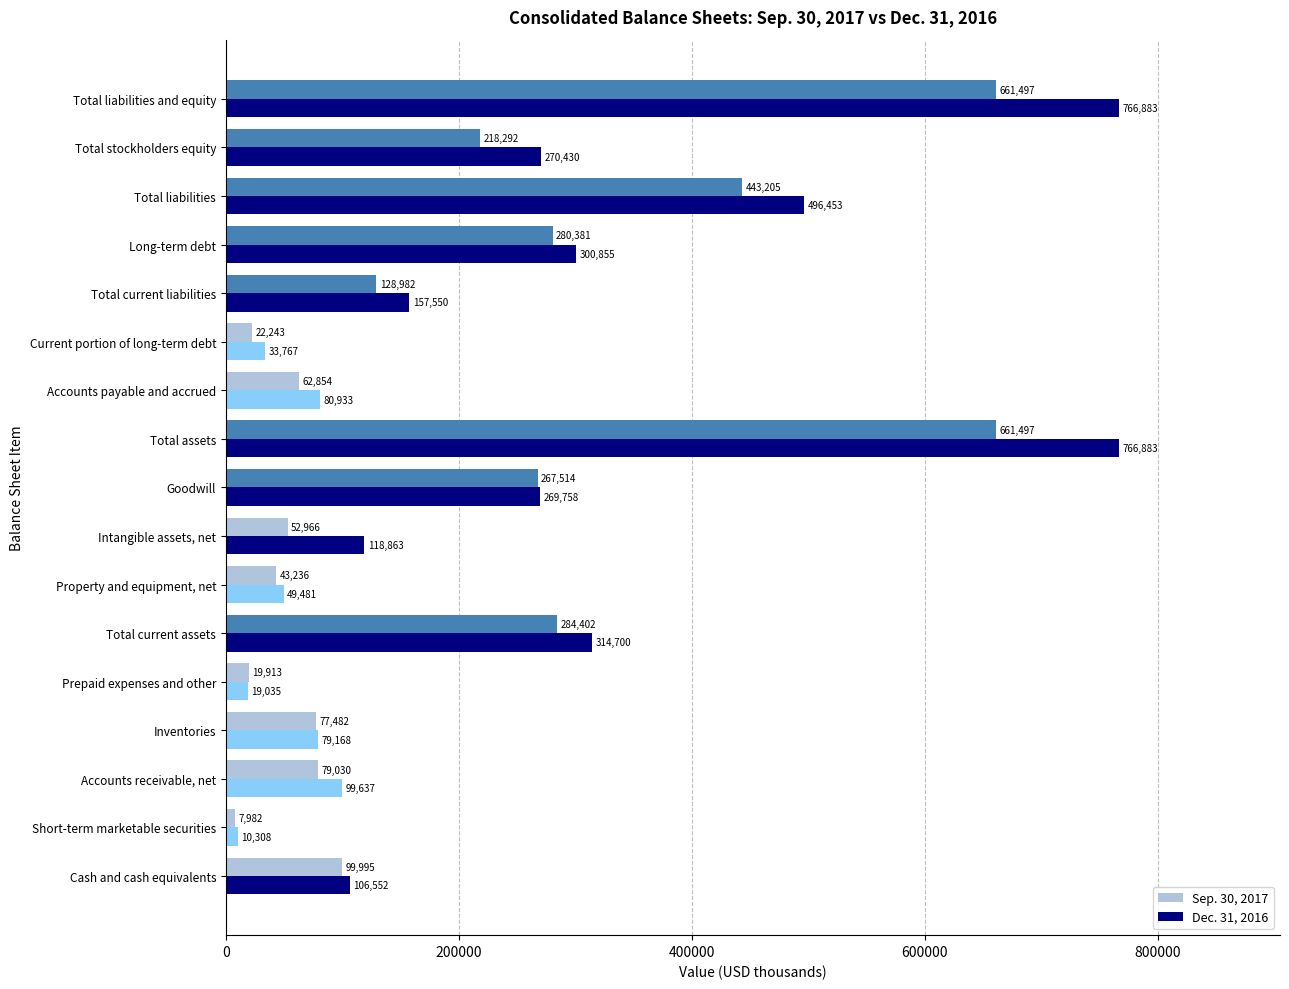

Where is Dec. 31, 2016 nearest to the value 388595?

Total current assets